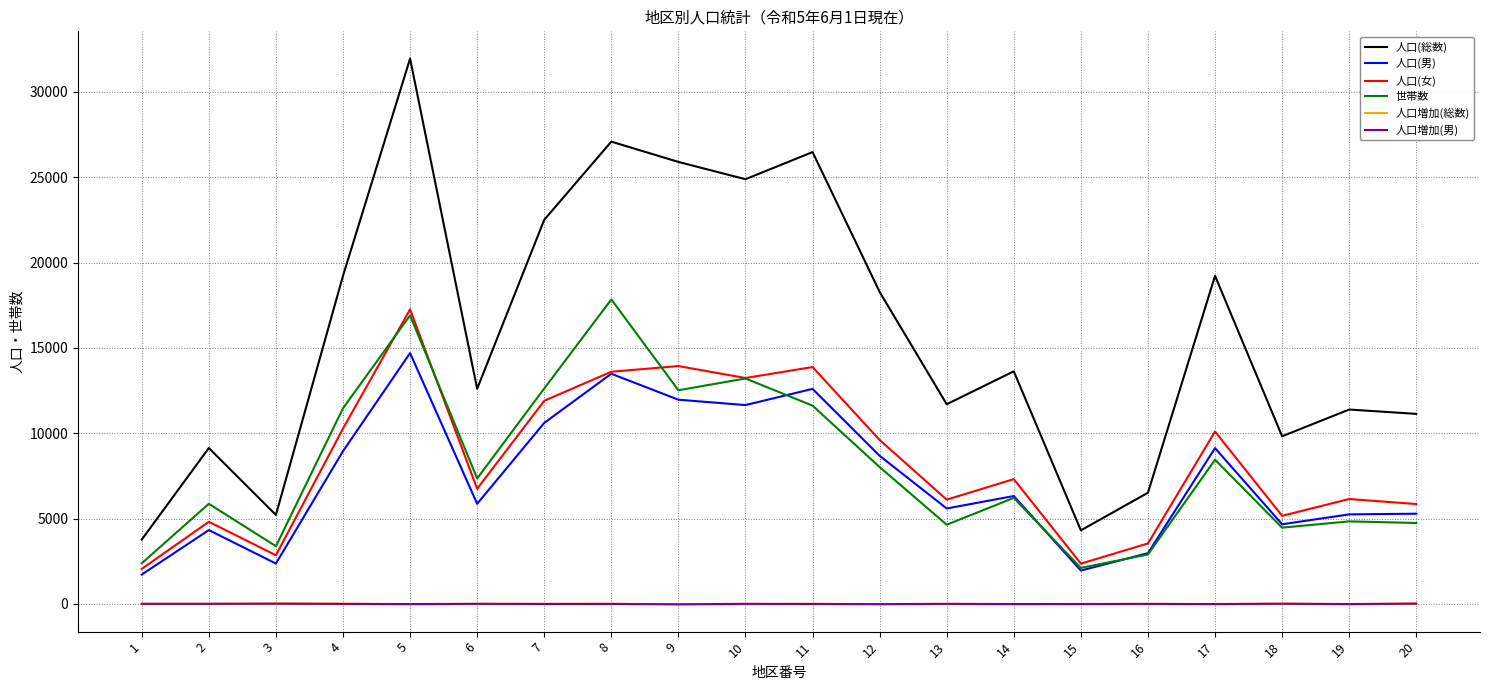

Is the value of 世帯数 at 10 greater than the value of 人口増加(総数) at 8?

Yes